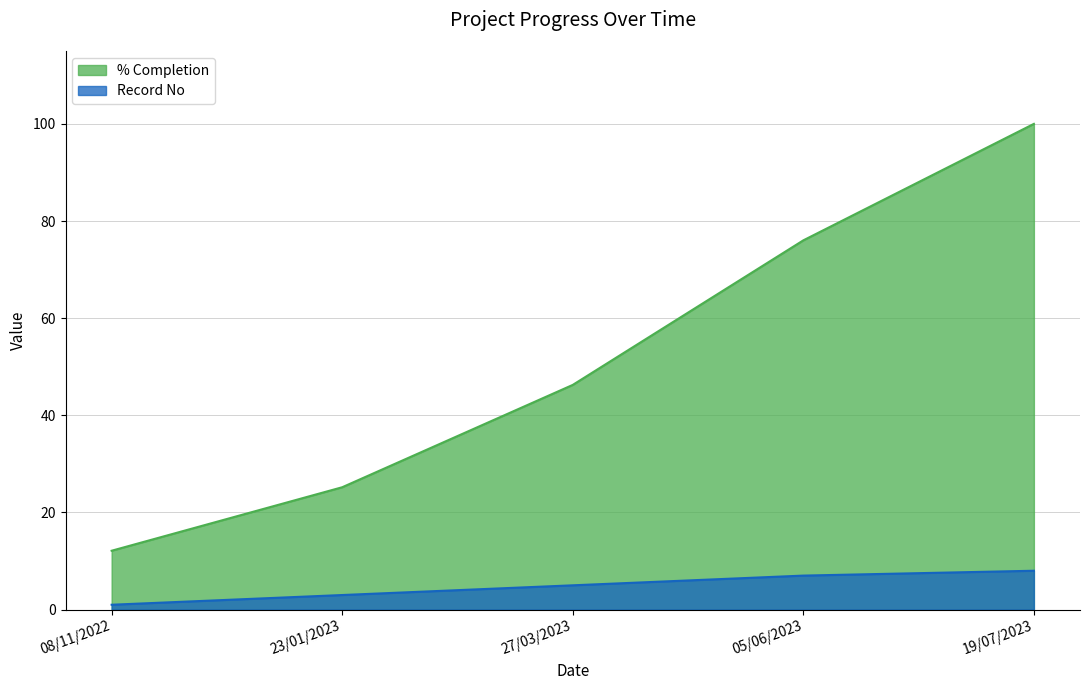

Reading left to right, transcribe all the data shown in this chart.

% Completion: 08/11/2022=12.1	23/01/2023=25.2	27/03/2023=46.3	05/06/2023=76.0	19/07/2023=100.0
Record No: 08/11/2022=1.0	23/01/2023=3.0	27/03/2023=5.0	05/06/2023=7.0	19/07/2023=8.0